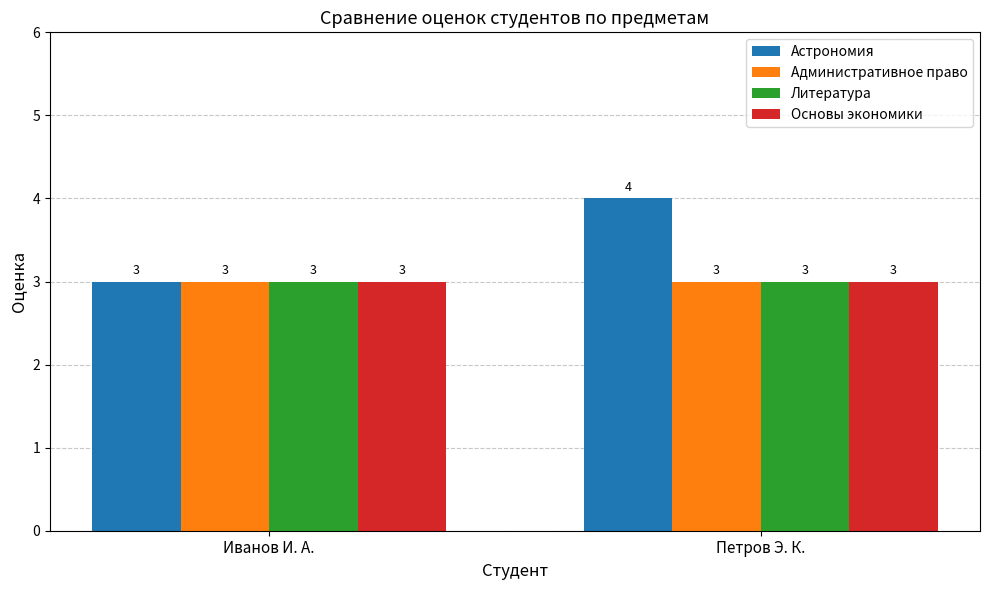

Which series has the widest spread of values?

Астрономия